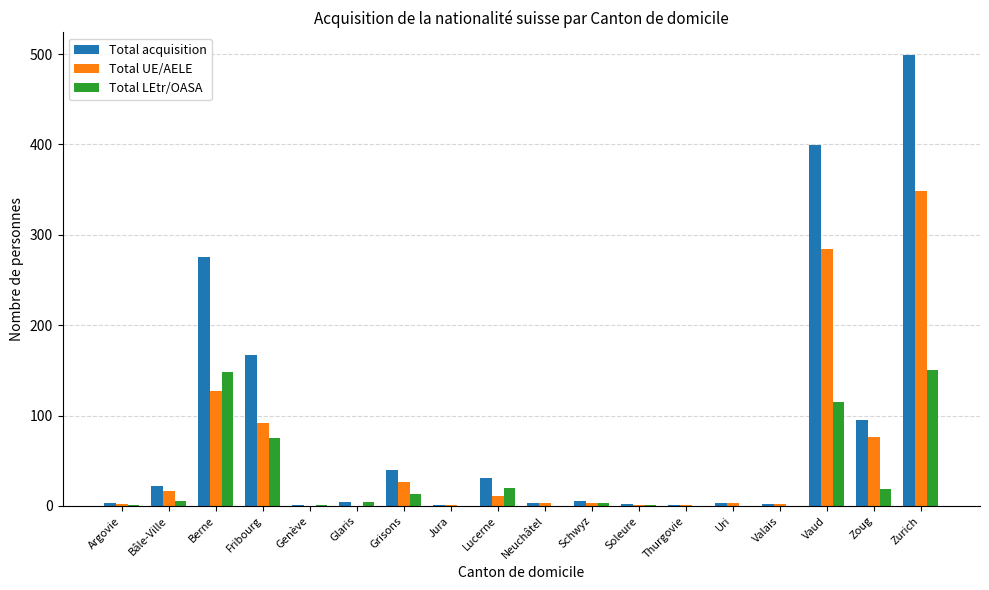

What is the total value across all series at Schwyz?

12